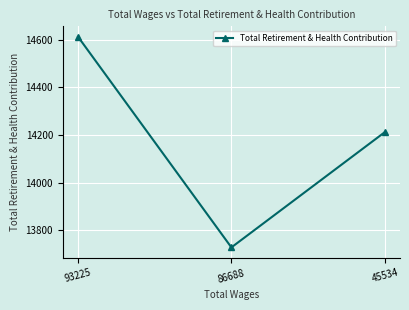

How many data points does each series have?

3